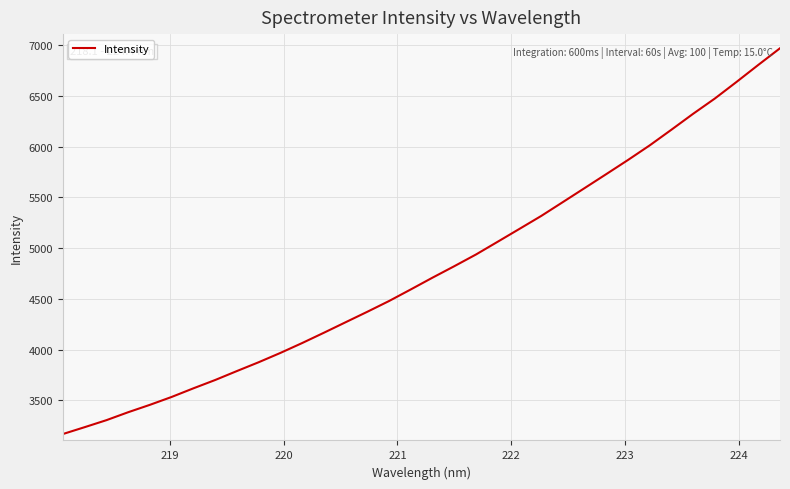

What is the difference between the maximum and minimum values?

3802.4